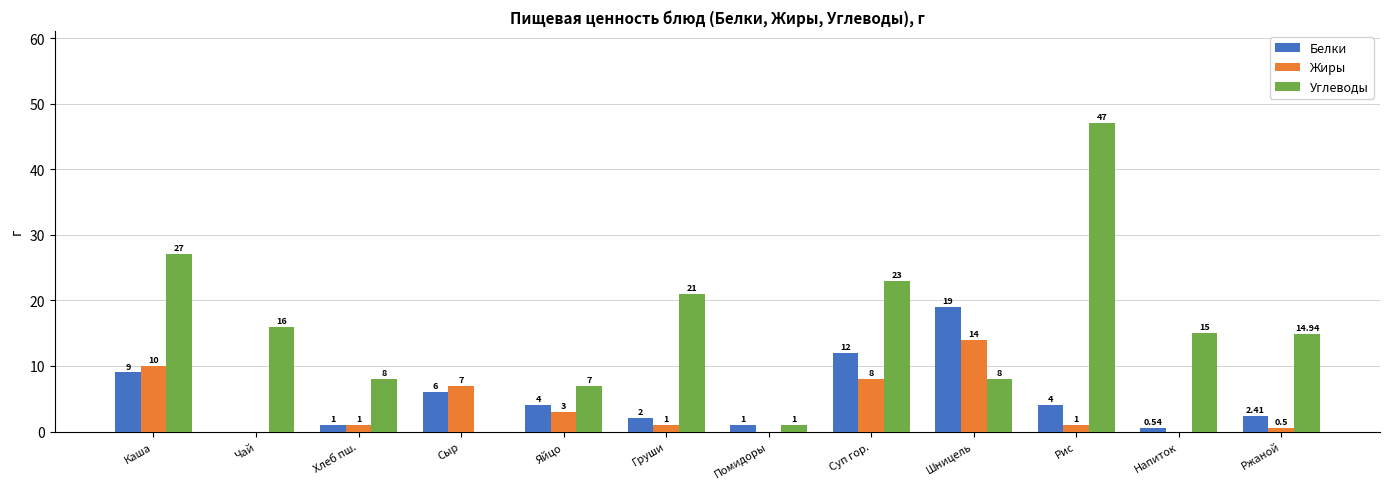

Reading right to left, list all the values displayed in this chart.

Белки: Ржаной=2.4	Напиток=0.5	Рис=4.0	Шницель=19.0	Суп гор.=12.0	Помидоры=1.0	Груши=2.0	Яйцо=4.0	Сыр=6.0	Хлеб пш.=1.0	Чай=0.0	Каша=9.0
Жиры: Ржаной=0.5	Напиток=0.0	Рис=1.0	Шницель=14.0	Суп гор.=8.0	Помидоры=0.0	Груши=1.0	Яйцо=3.0	Сыр=7.0	Хлеб пш.=1.0	Чай=0.0	Каша=10.0
Углеводы: Ржаной=14.9	Напиток=15.0	Рис=47.0	Шницель=8.0	Суп гор.=23.0	Помидоры=1.0	Груши=21.0	Яйцо=7.0	Сыр=0.0	Хлеб пш.=8.0	Чай=16.0	Каша=27.0